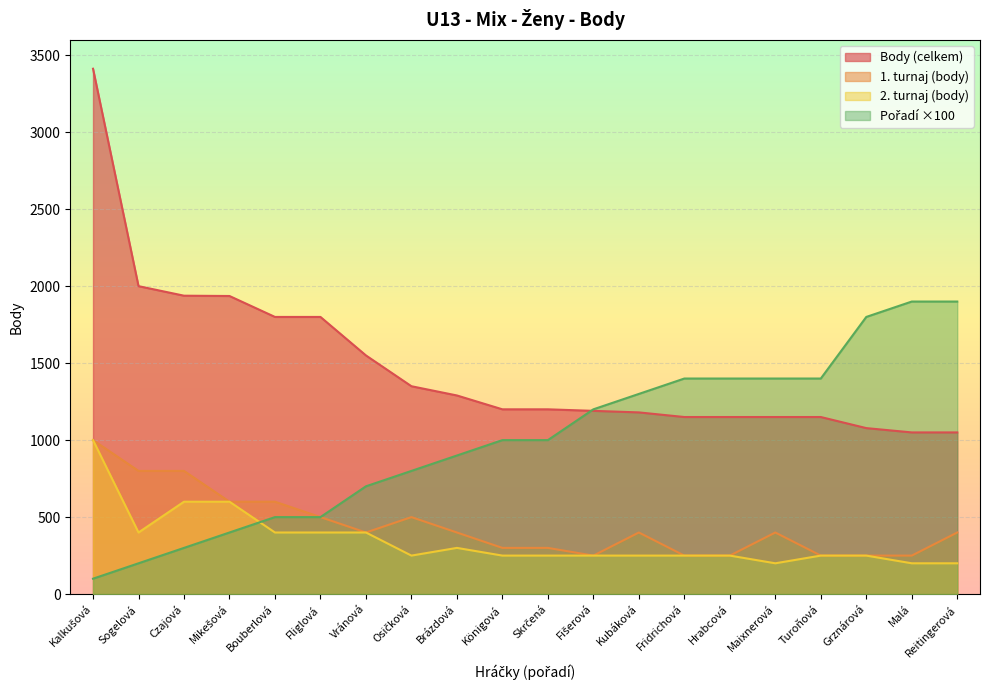

How many data points in Body are less than 1200?

9